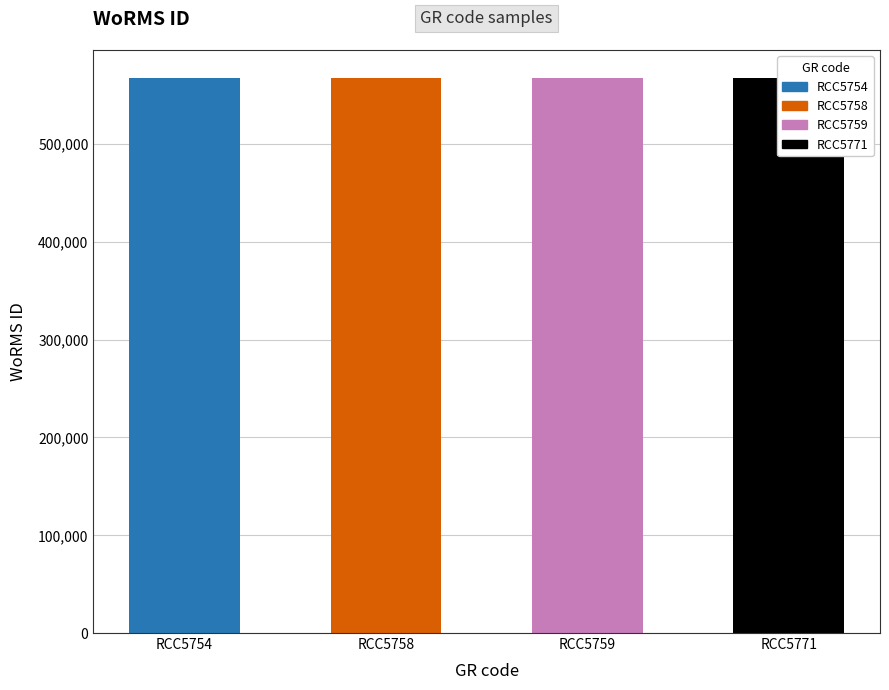

Reading left to right, what are all the values shown in this chart?

567669	567678	567678	567678